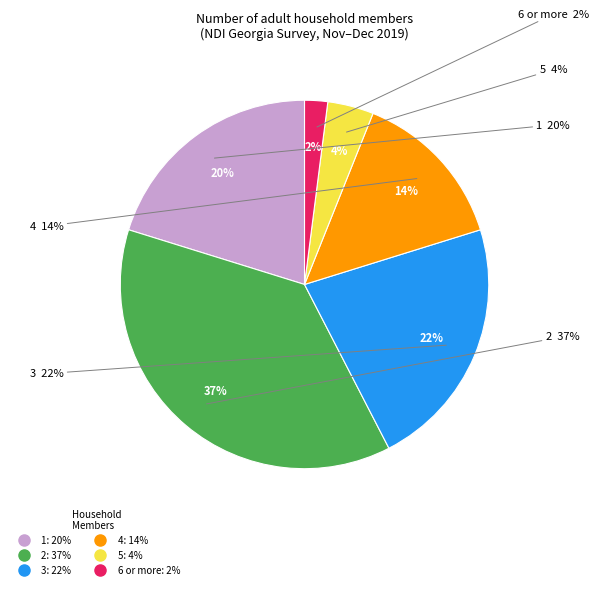

Does 3 represent more than half of the total?

No